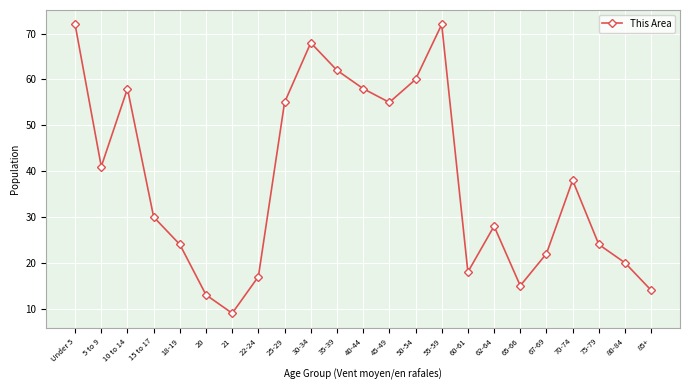

What is the ratio of the value at 45-49 to the value at 55-59?

0.8